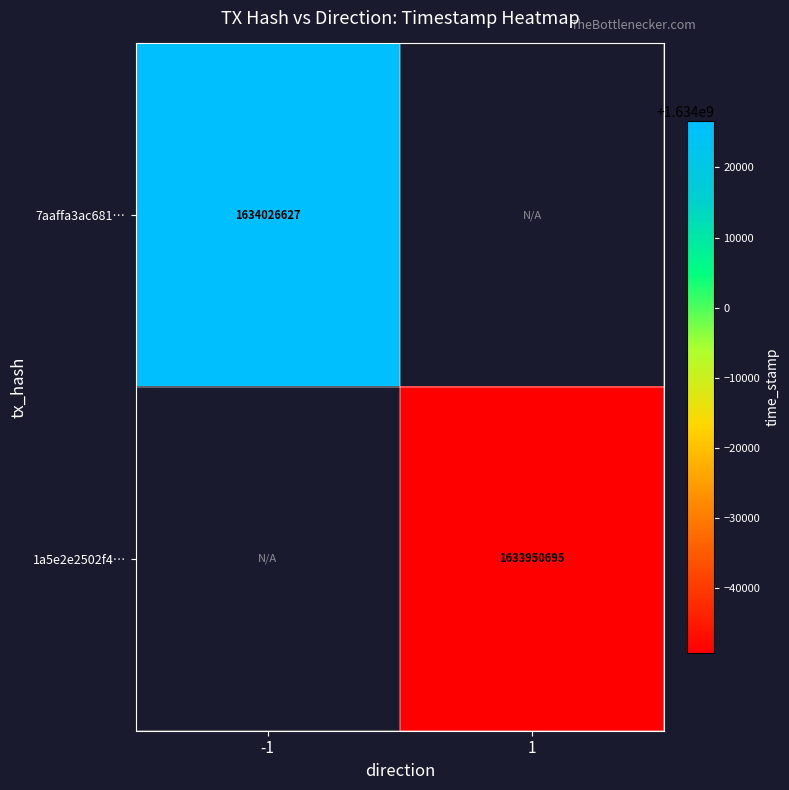

The 1a5e2e2502f4… series shows 1633950695 at 1. True or false?

True